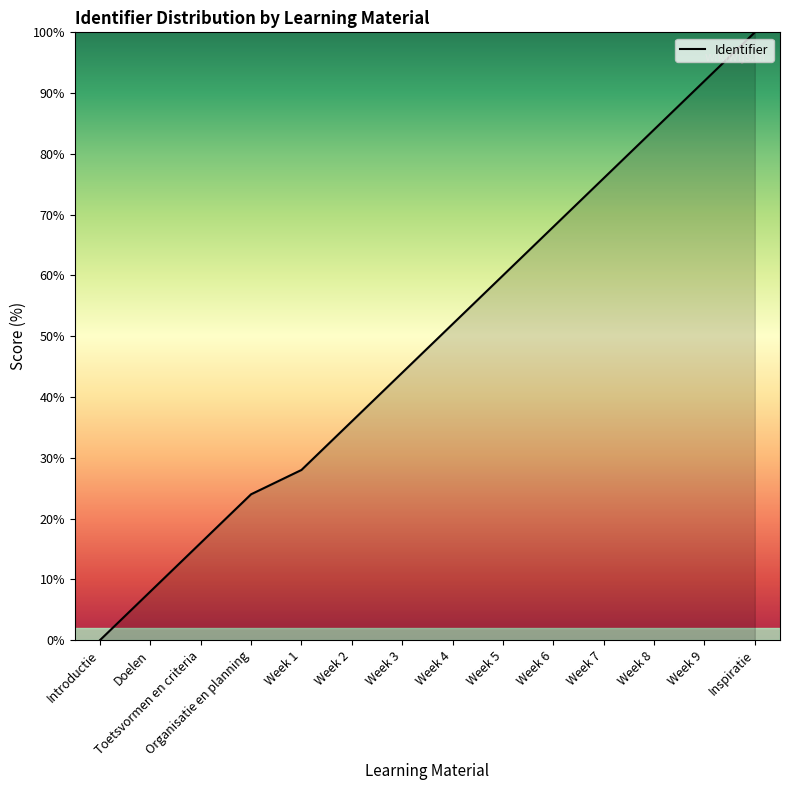

What is the label of the 13th point from the left?

Week 9